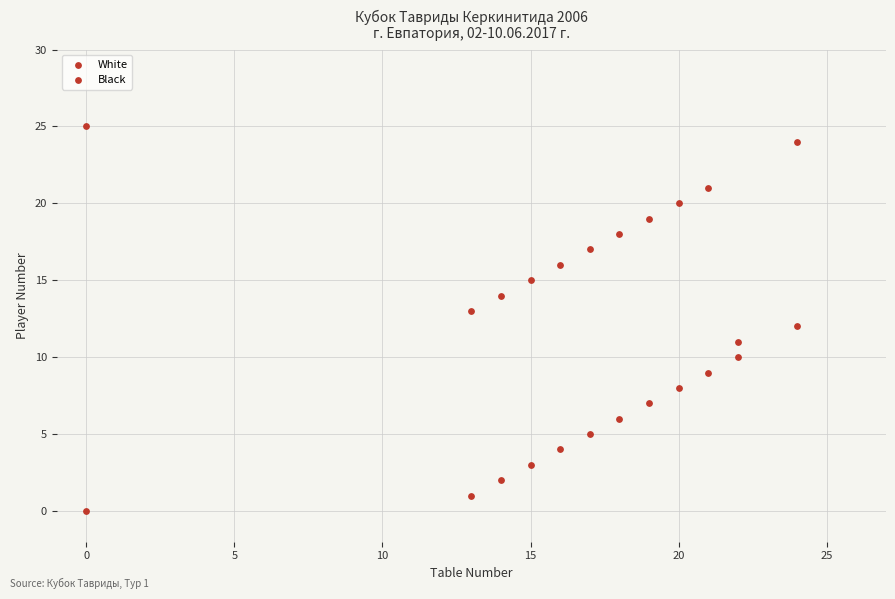

How many data points are displayed?

24